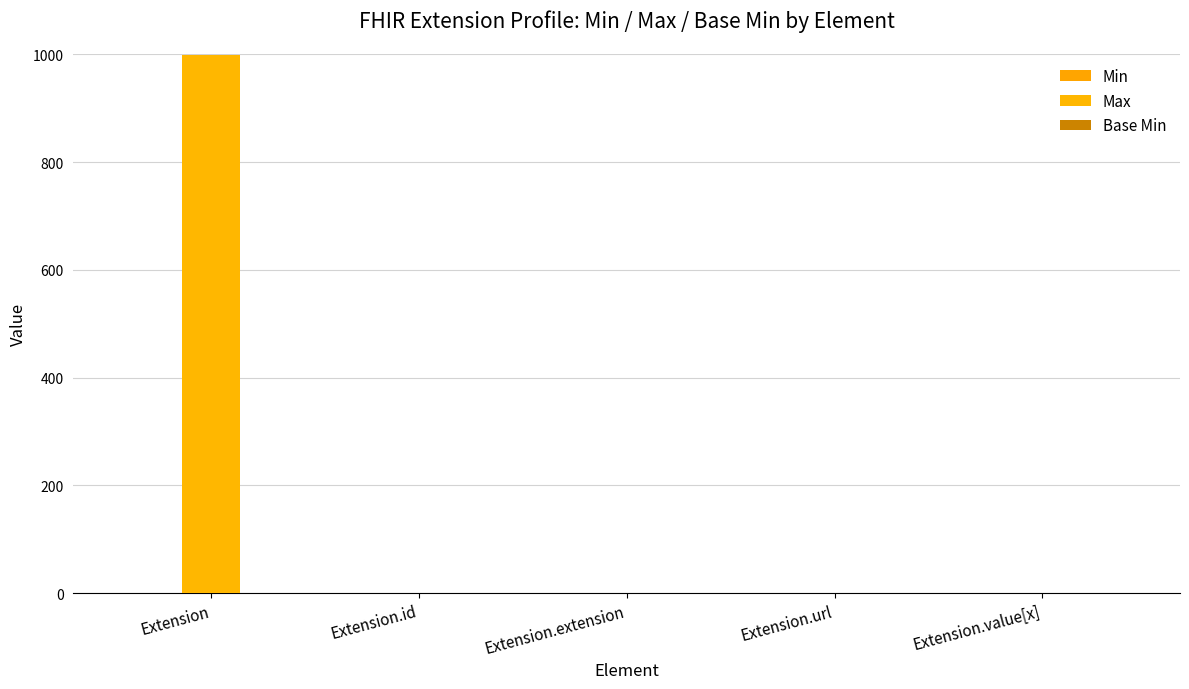

What is the difference between the maximum and minimum values in the Max series?

999